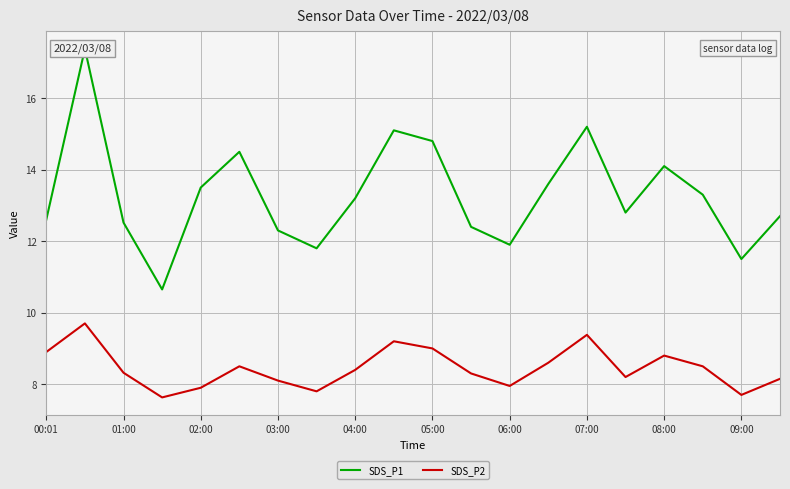

True or false: SDS_P1 and SDS_P2 intersect in this chart.

False